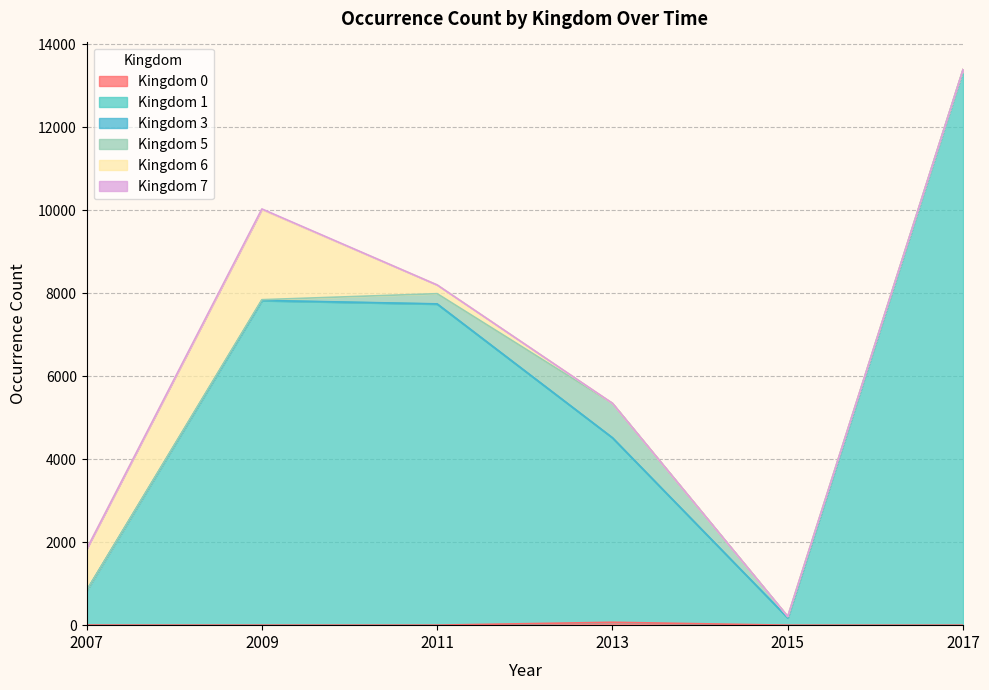

At how many categories does at least one series exceed 4842?

3